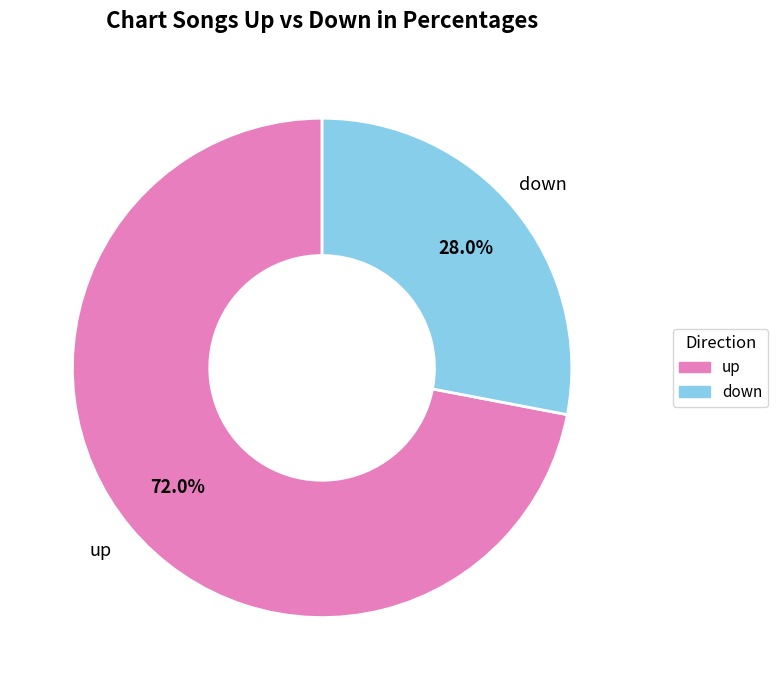

Count the number of slices in the pie.

2